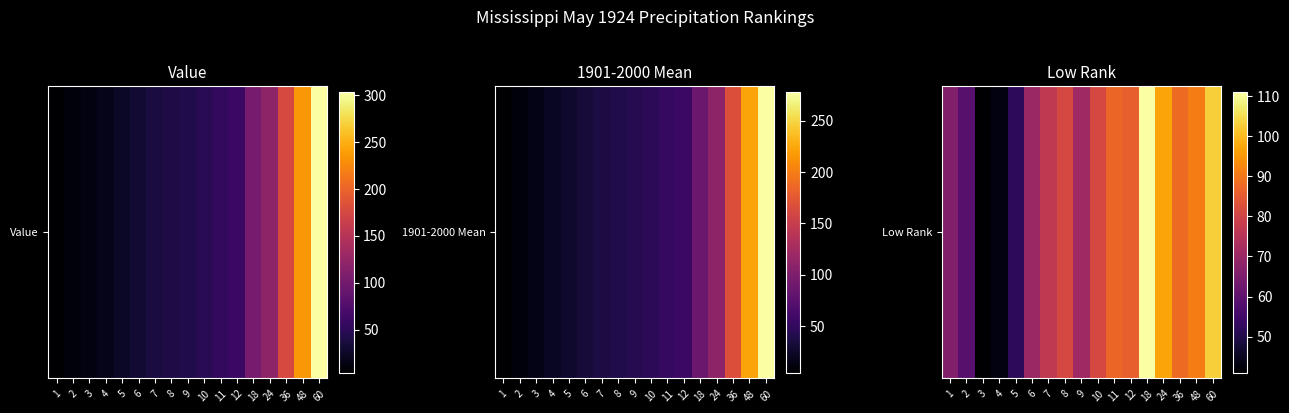

Is it true that the value at 5 is 52?

True